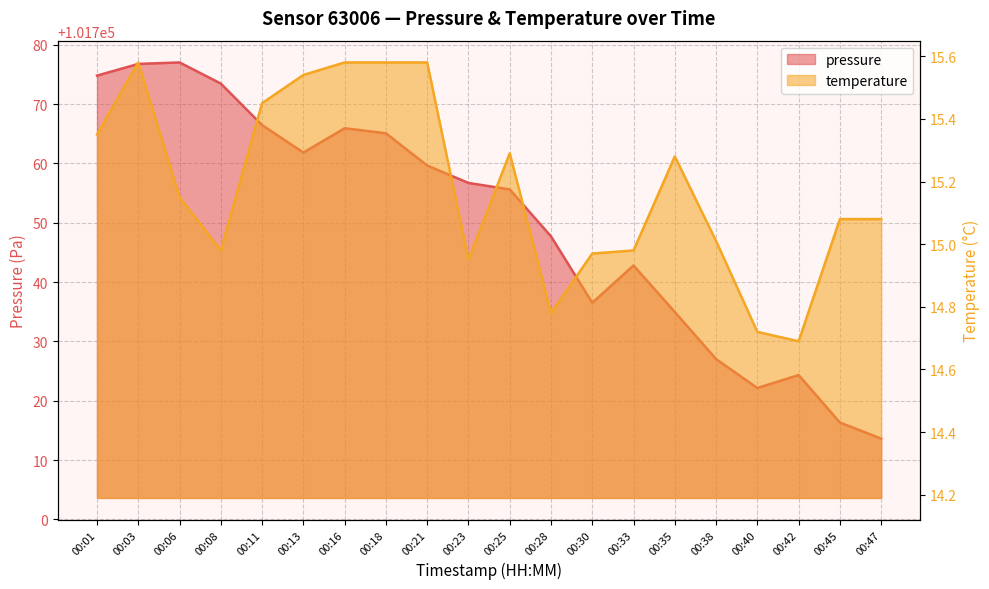

At which category is the sum across all series the highest?

00:03